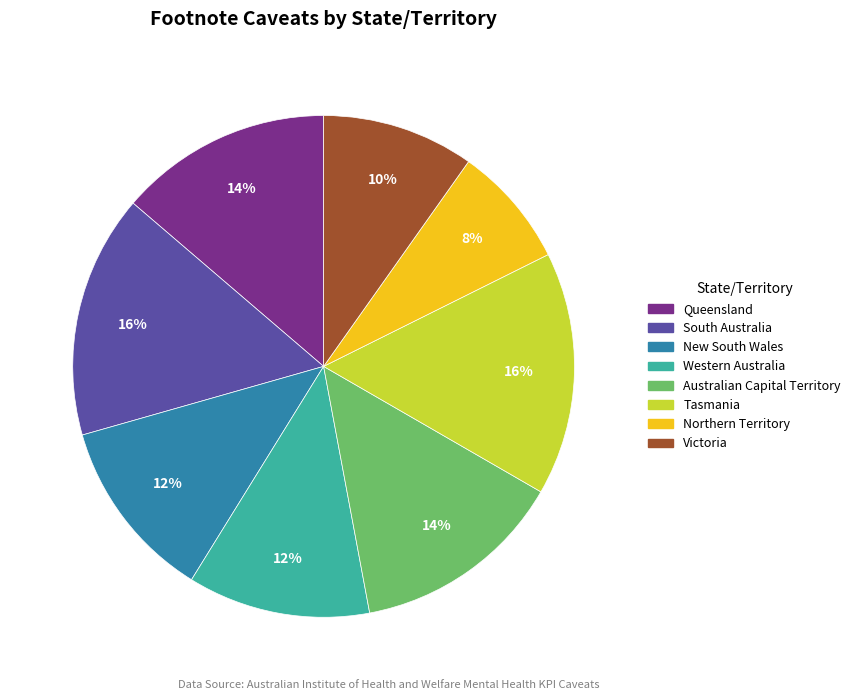

How many segments does this pie chart have?

8